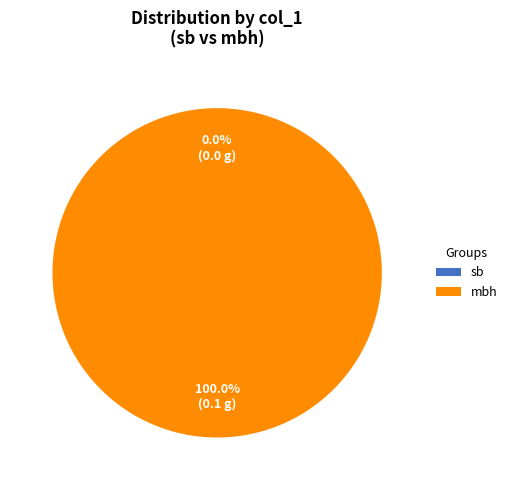

Which has a higher value, sb or mbh?

mbh